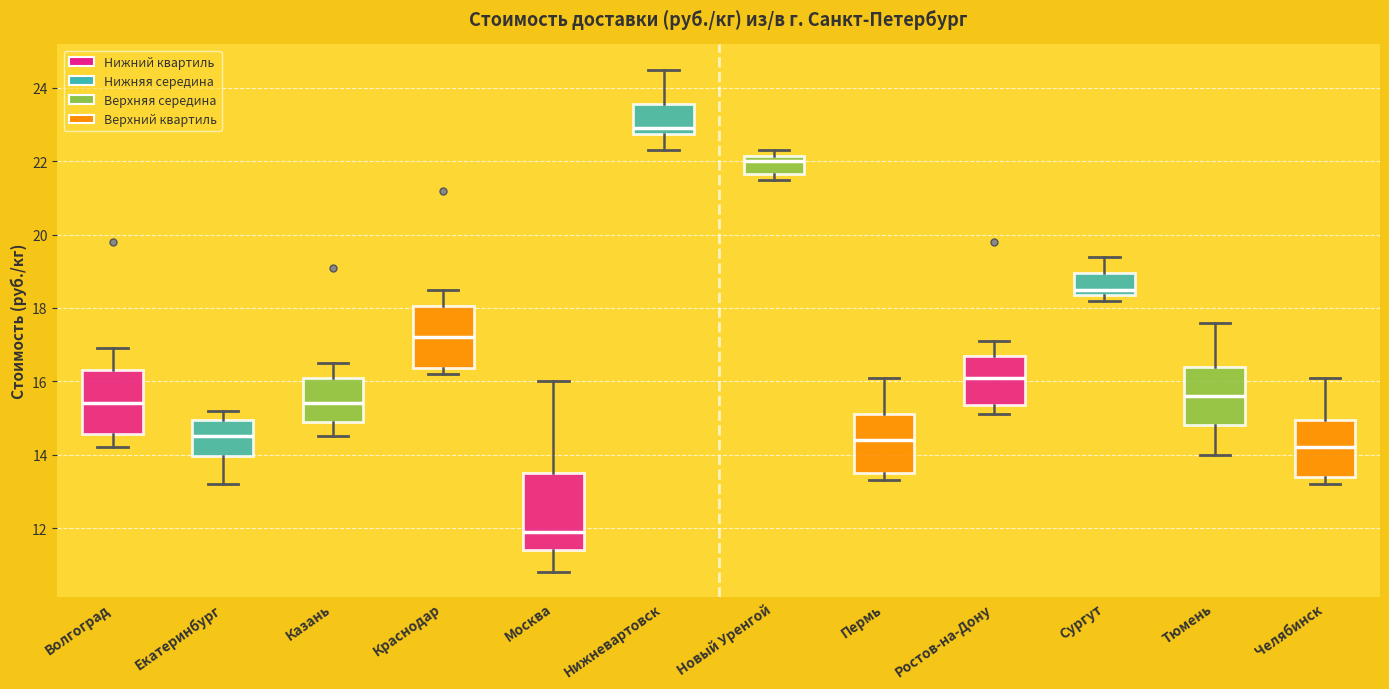

Reading left to right, transcribe this box plot: for each box, give where its median line is, the range the box spans, and where its two whiskers end, as read against the y-axis. The values are not printed on the chart, so give them approximately, as read against the axis.

Волгоград: median 15.4, box 14.6 to 16.4, whiskers 14.2 to 17.0
Екатеринбург: median 14.6, box 14.0 to 15.0, whiskers 13.2 to 15.2
Казань: median 15.4, box 15.0 to 16.2, whiskers 14.6 to 16.6
Краснодар: median 17.2, box 16.4 to 18.0, whiskers 16.2 to 18.6
Москва: median 12.0, box 11.4 to 13.6, whiskers 10.8 to 16.0
Нижневартовск: median 23.0, box 22.8 to 23.6, whiskers 22.4 to 24.6
Новый Уренгой: median 22.0, box 21.6 to 22.2, whiskers 21.6 (just below the box's lower edge) to 22.4
Пермь: median 14.4, box 13.6 to 15.2, whiskers 13.4 to 16.2
Ростов-на-Дону: median 16.2, box 15.4 to 16.8, whiskers 15.2 to 17.2
Сургут: median 18.6, box 18.4 to 19.0, whiskers 18.2 to 19.4
Тюмень: median 15.6, box 14.8 to 16.4, whiskers 14.0 to 17.6
Челябинск: median 14.2, box 13.4 to 15.0, whiskers 13.2 to 16.2